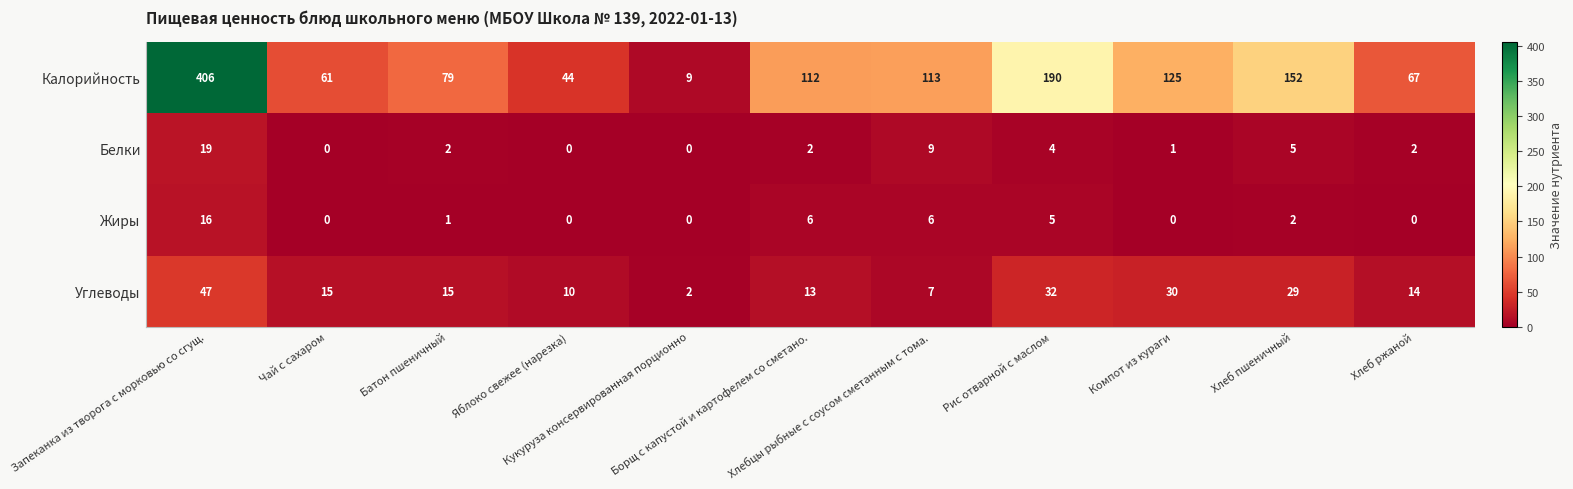

What is the minimum value for Калорийность?

9